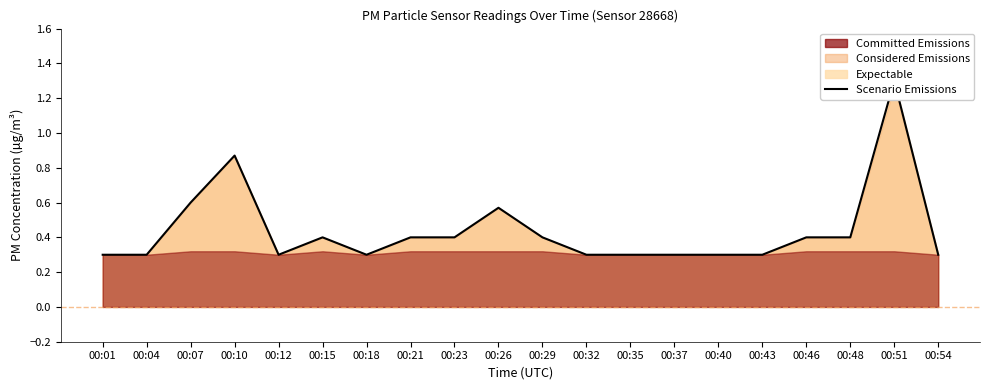

How many data points does each series have?

20